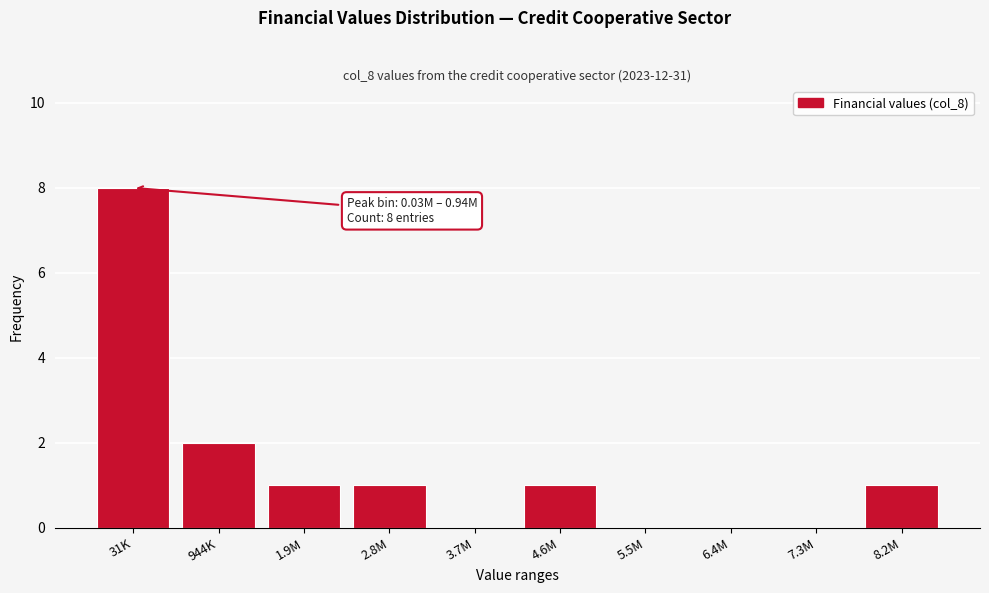

Reading left to right, what are all the values shown in this chart?

31K=8	944K=2	1.9M=1	2.8M=1	3.7M=0	4.6M=1	5.5M=0	6.4M=0	7.3M=0	8.2M=1